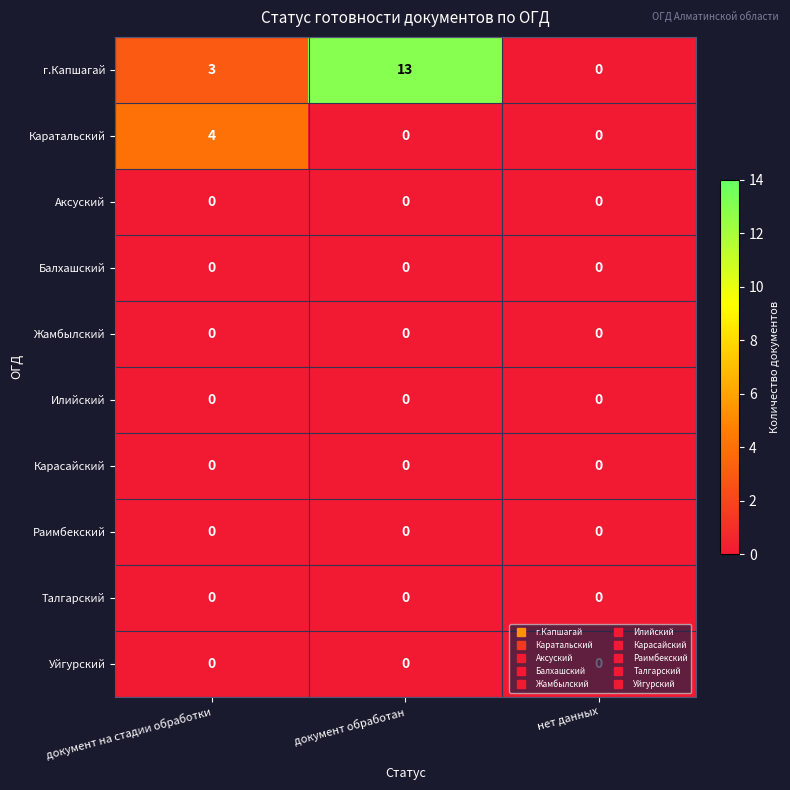

Which series has the widest spread of values?

г.Капшагай